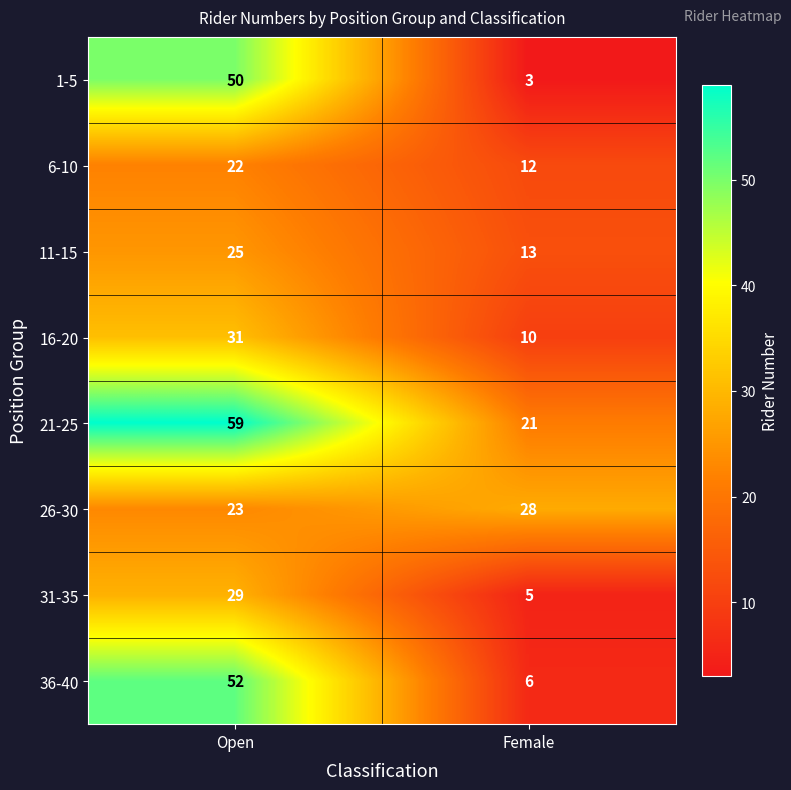

Is it true that 31-35 equals 5 at Female?

True